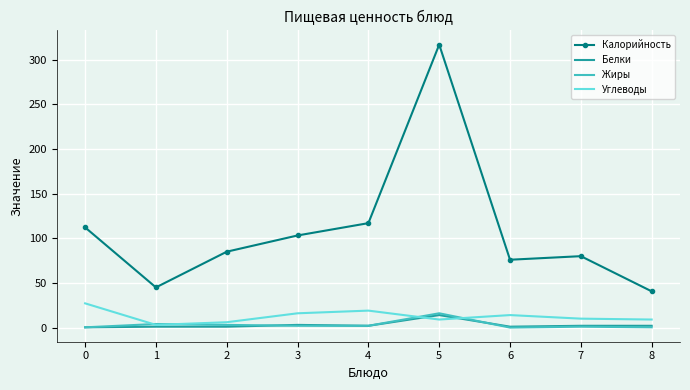

What is the greatest value displayed?

317.0